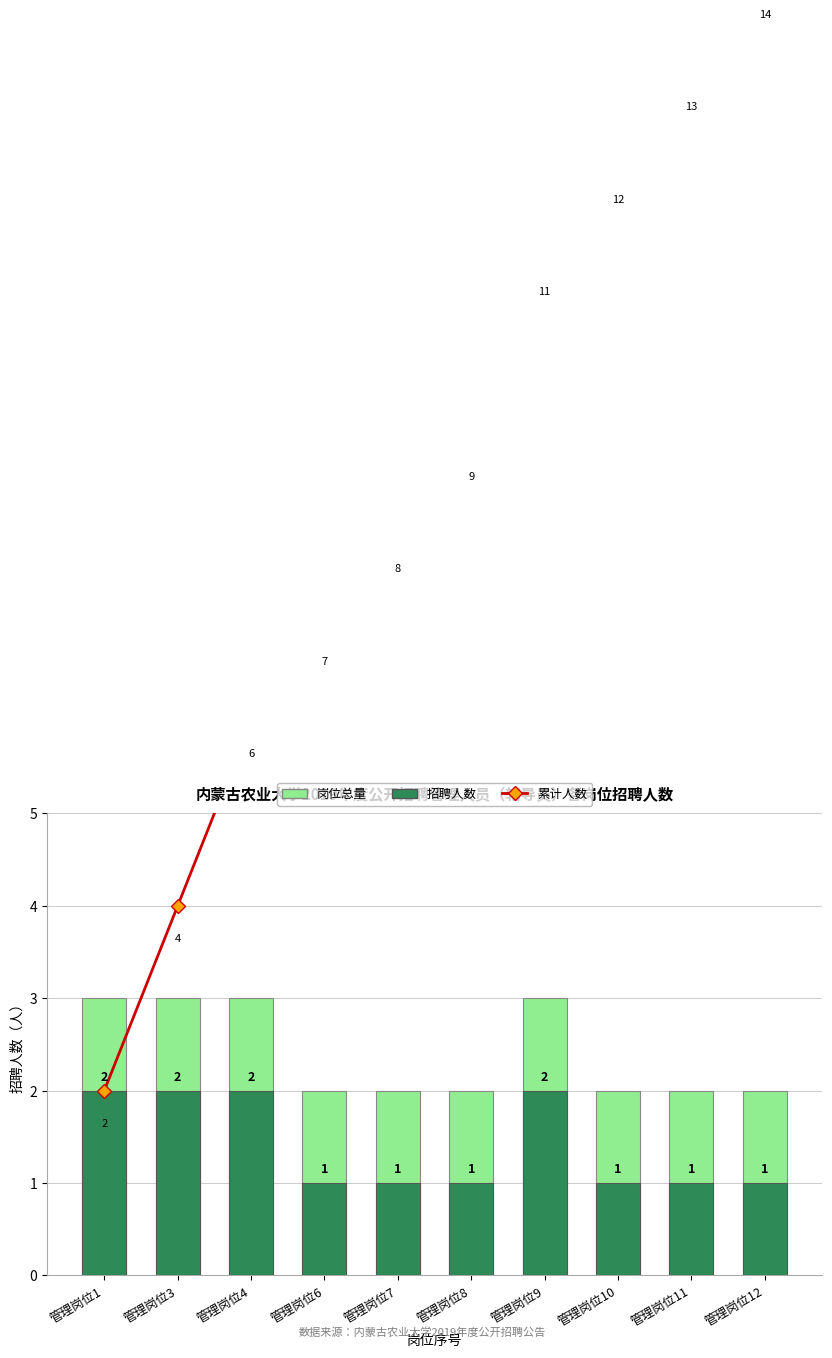

What is the difference between the maximum and minimum values in the 累计人数 series?

12